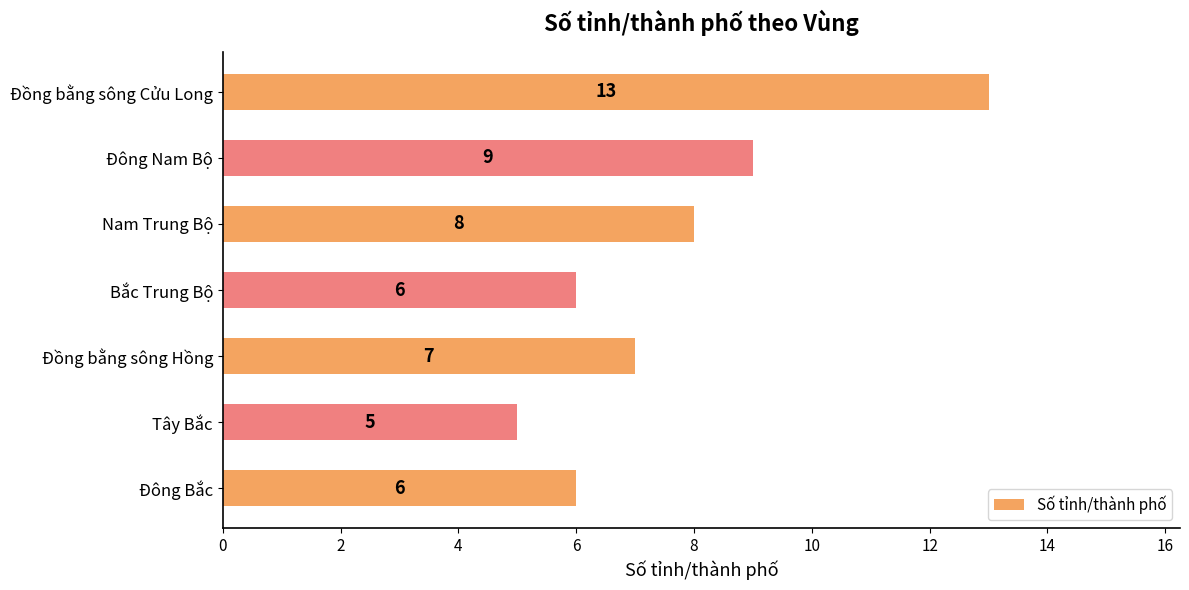

Reading bottom to top, extract all data points from this chart.

Đông Bắc=6	Tây Bắc=5	Đồng bằng sông Hồng=7	Bắc Trung Bộ=6	Nam Trung Bộ=8	Đông Nam Bộ=9	Đồng bằng sông Cửu Long=13